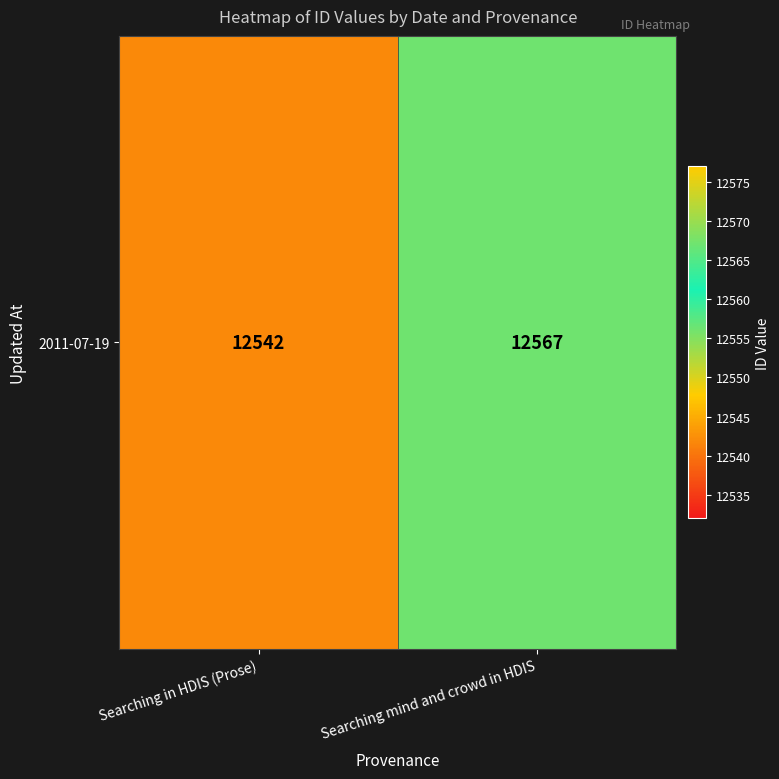

What is the difference between the maximum and minimum values?

25